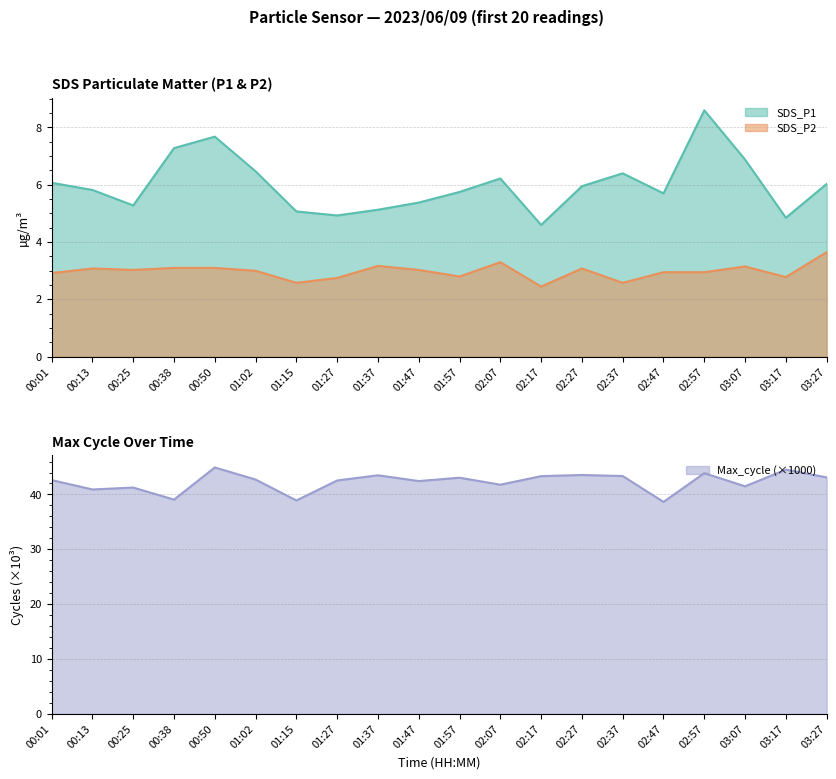

What is the difference between the SDS_P2 values at 02:37 and 00:13?

0.5